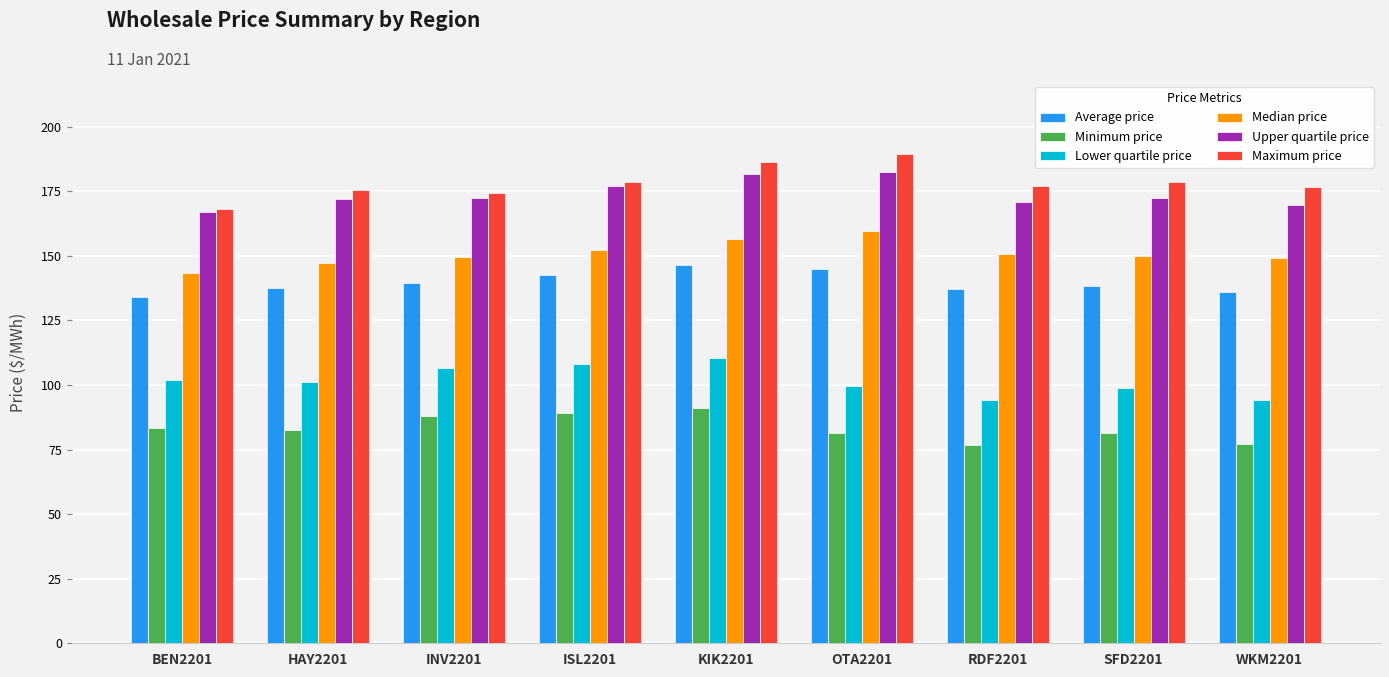

The Minimum price series shows 143.6 at HAY2201. True or false?

False